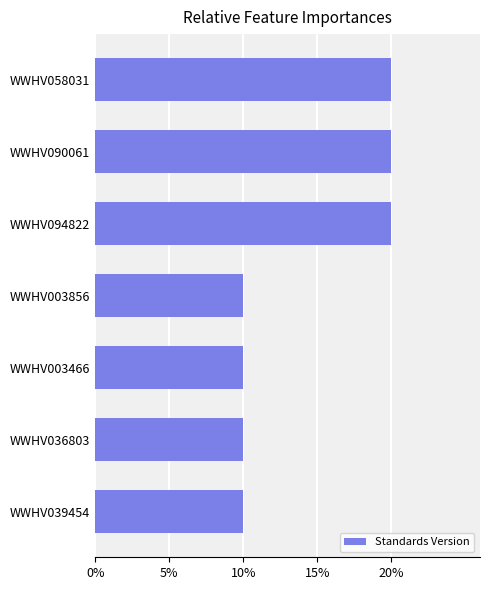

Are the bars horizontal?

Yes